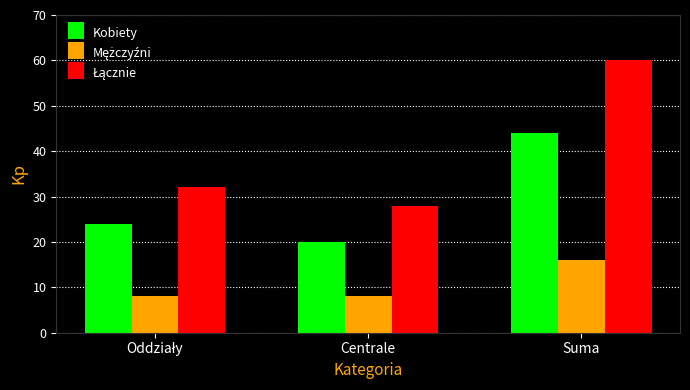

What is the spread (max minus min) of values at Centrale?

20